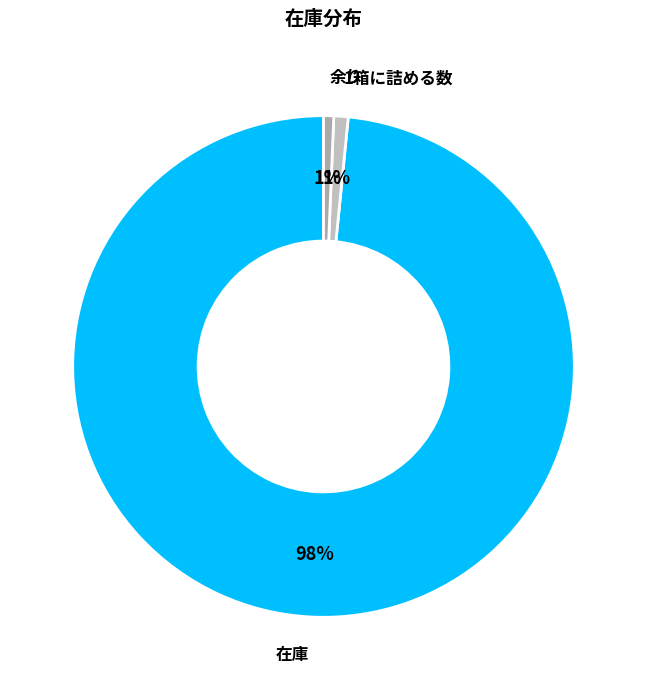

What is the majority slice?

在庫